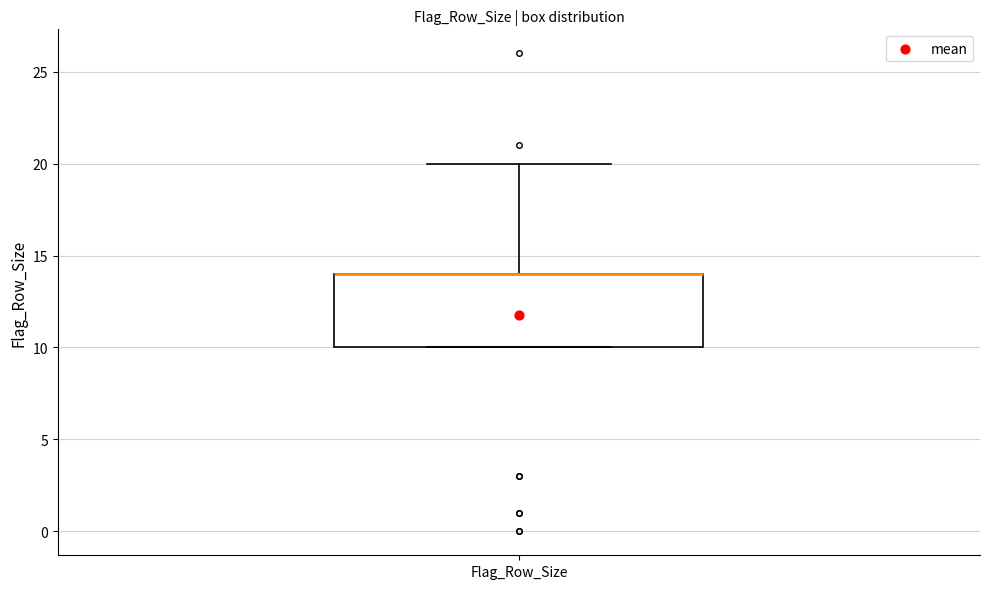

Transcribe this box plot: give where the median line is, the range the box spans, and where the two whiskers end, as read against the y-axis. The values are not printed on the chart, so give them approximately, as read against the axis.

median 14 (drawn on the box's upper edge), box 10 to 14, whiskers 10 to 20